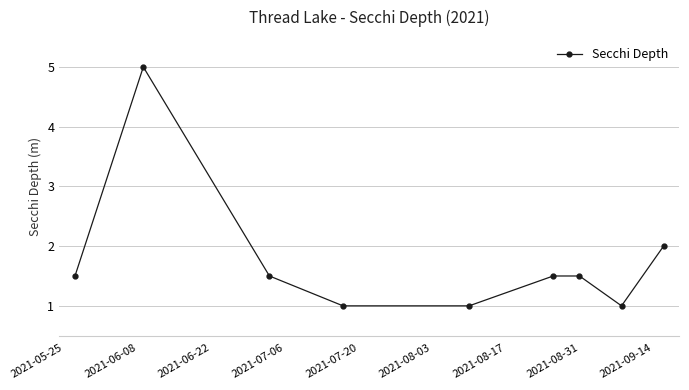

True or false: the data has more than 2 interior local peaks.

False